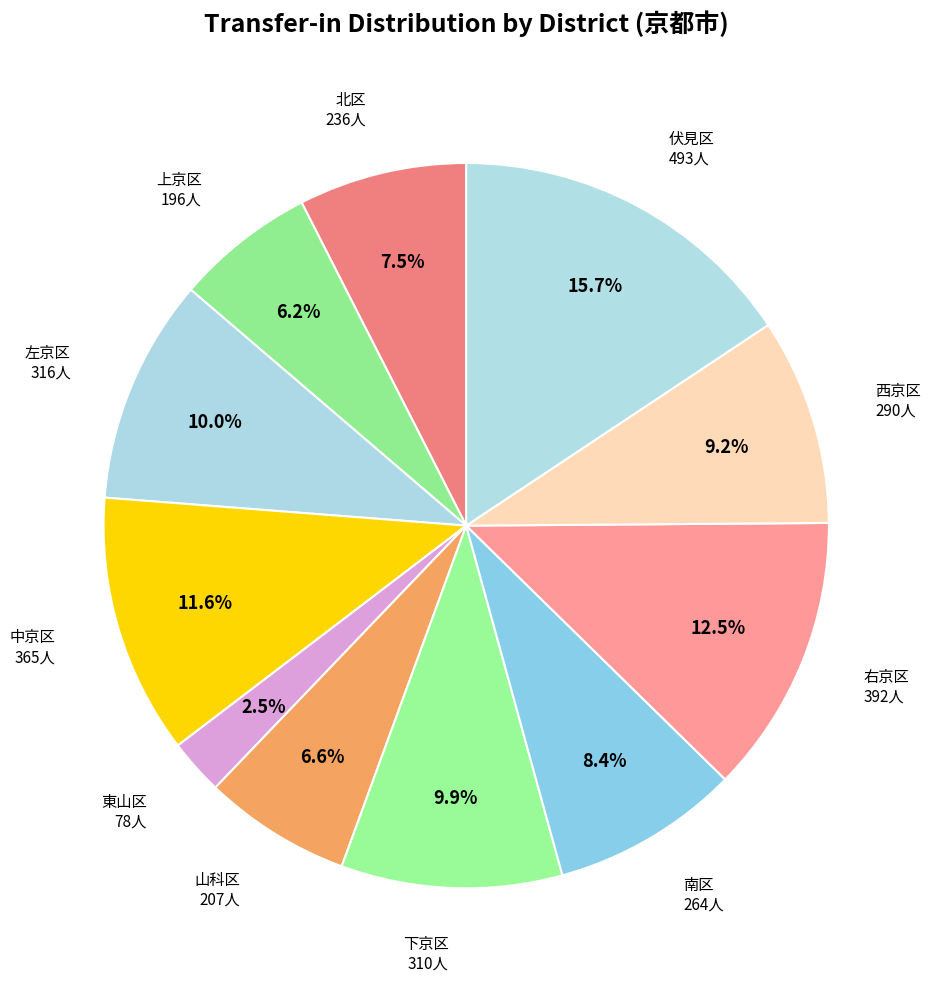

To the nearest percent, what is the difference between the 伏見区 and 西京区 slice percentages?

6%